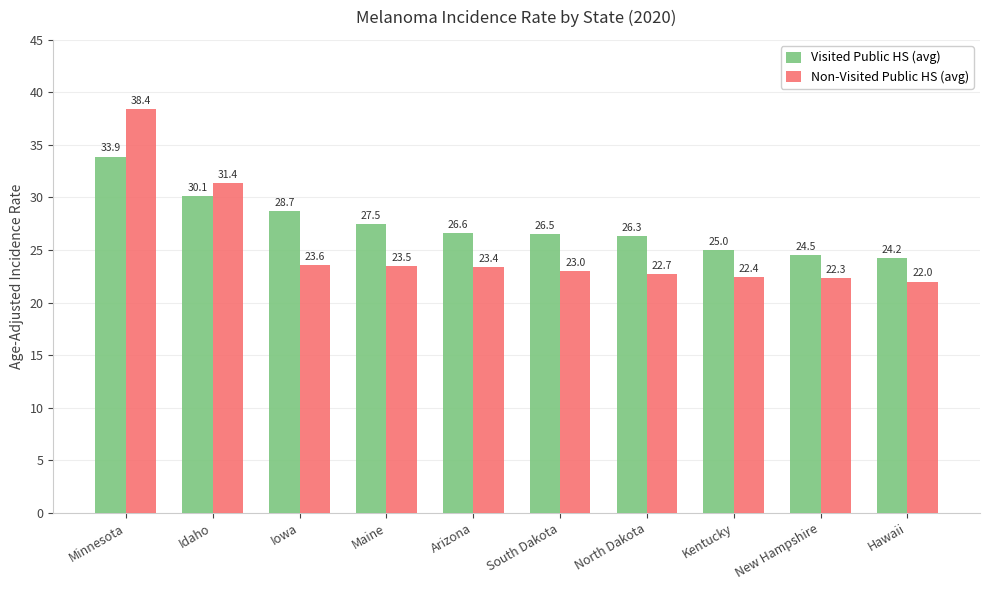

What is the value of the Non-Visited Public HS (avg) bar at the 2nd from the left?

31.4